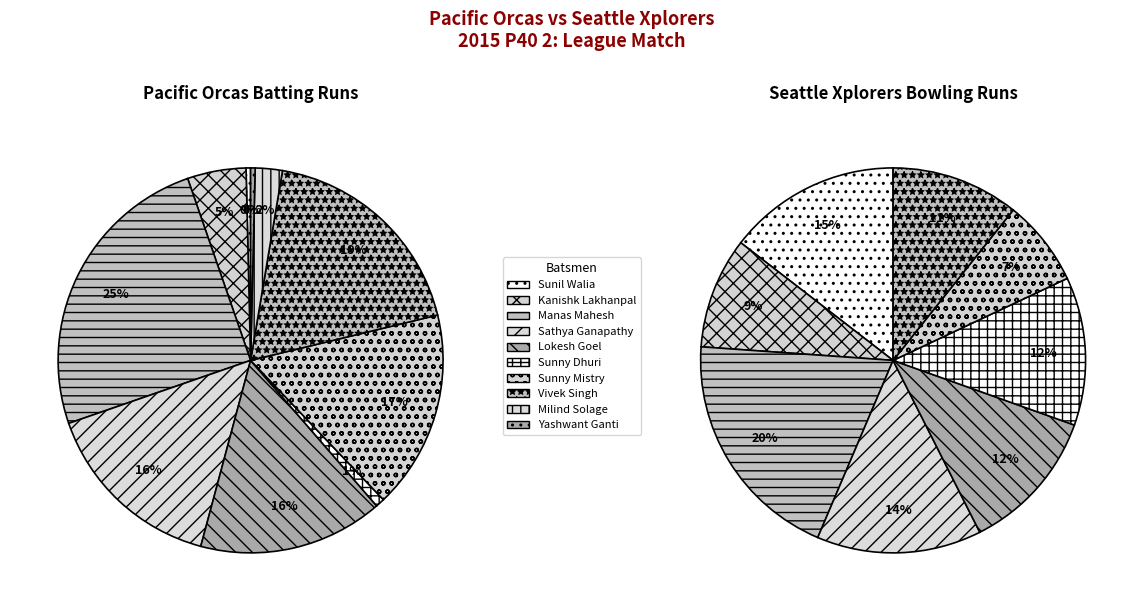

Is the sum of Yashwant Ganti and Yaxit Gohel greater than half?

No